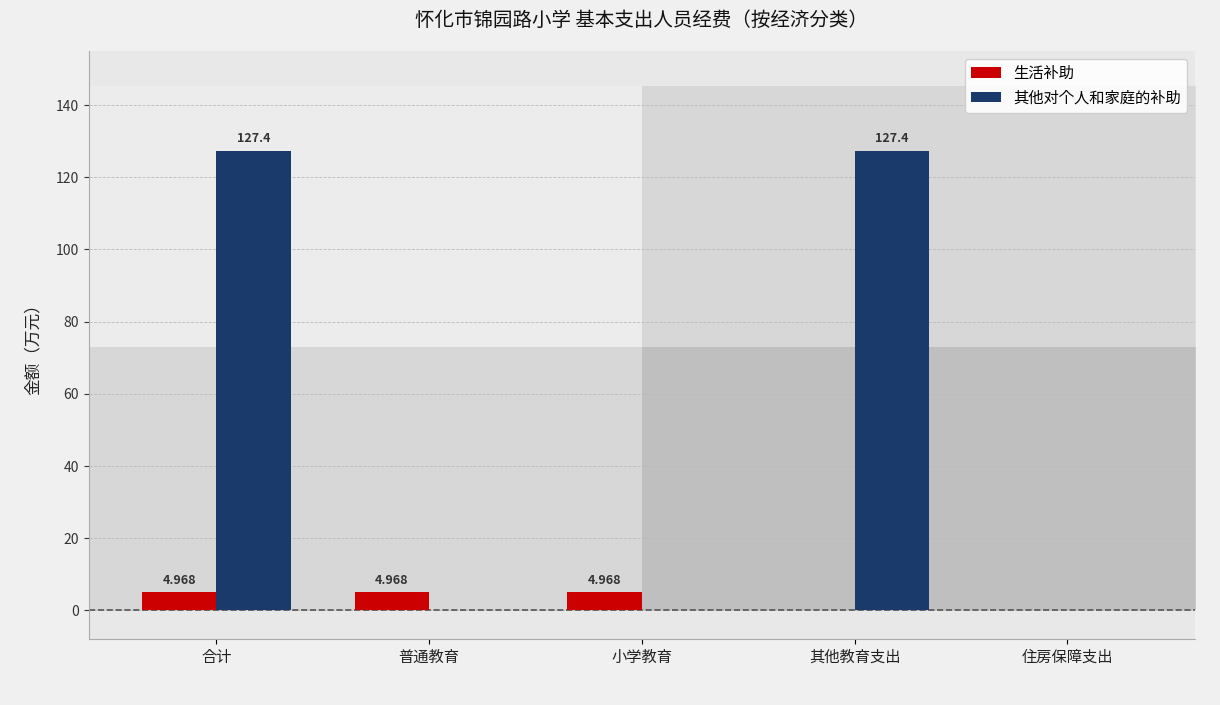

The value of 其他对个人和家庭的补助 at 其他教育支出(99) is 75.1. True or false?

False